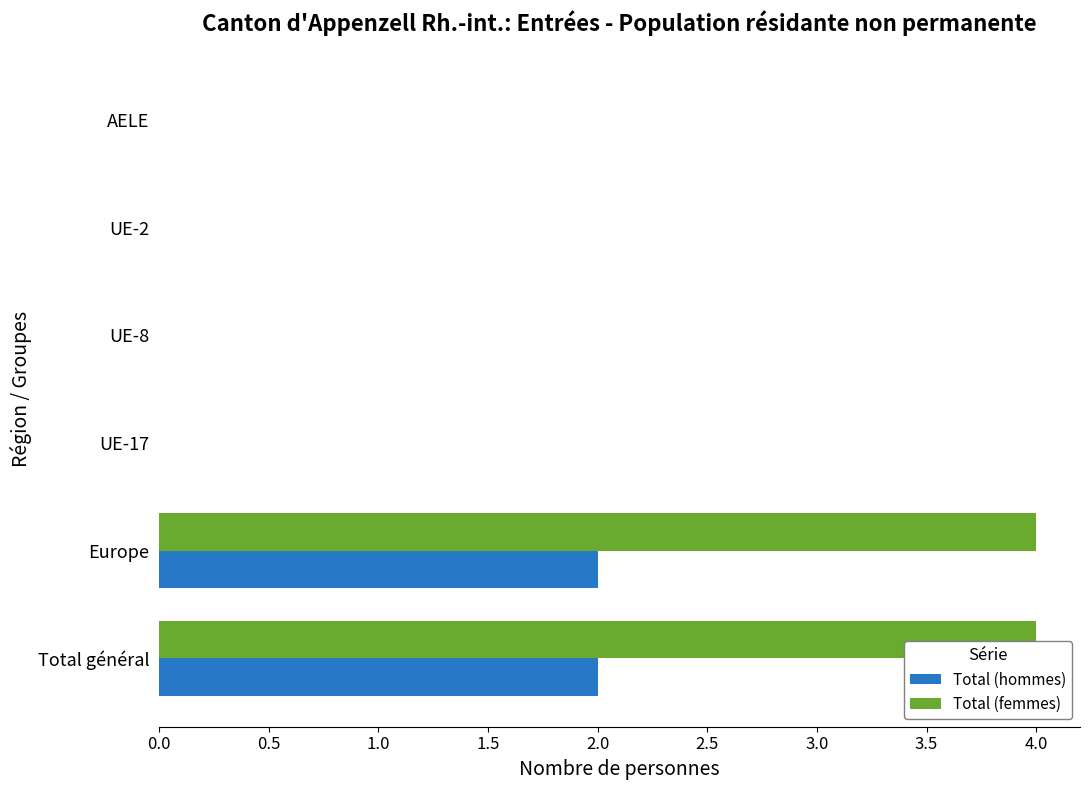

The value of Total (femmes) at UE-8 is -2. True or false?

False